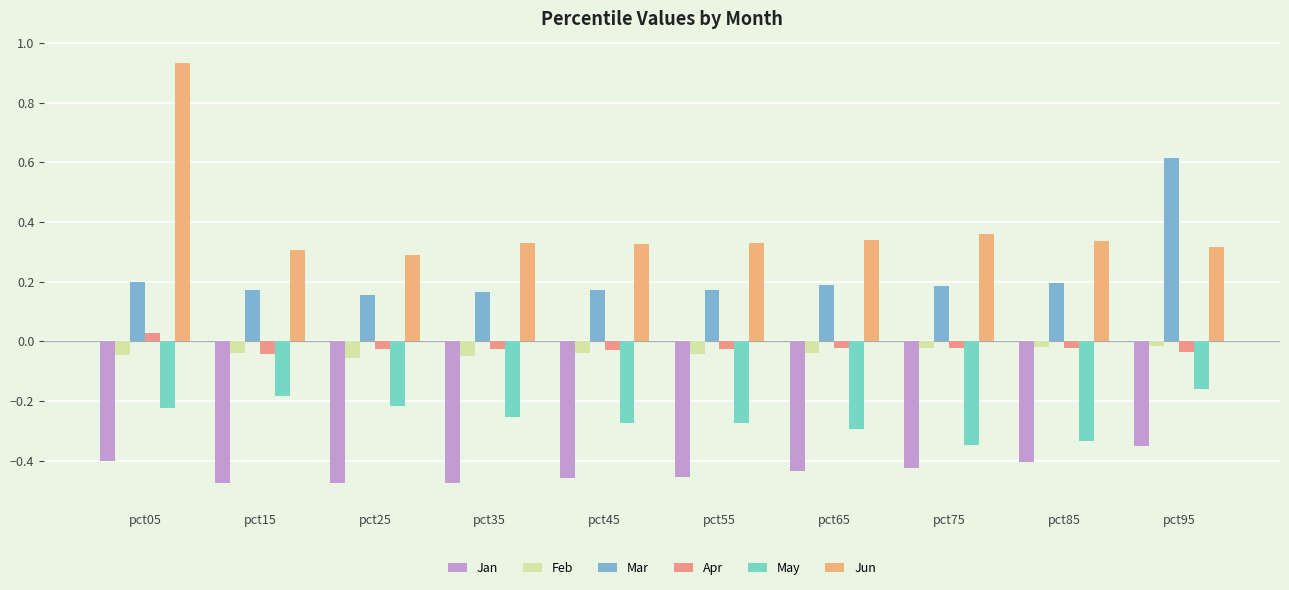

How many bars are there in total?

60